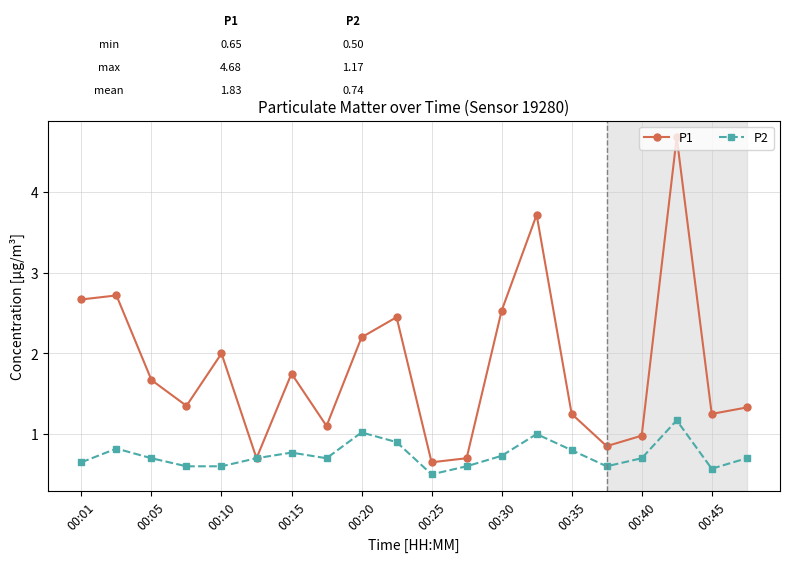

True or false: P2 has more than 0 interior local peaks.

True